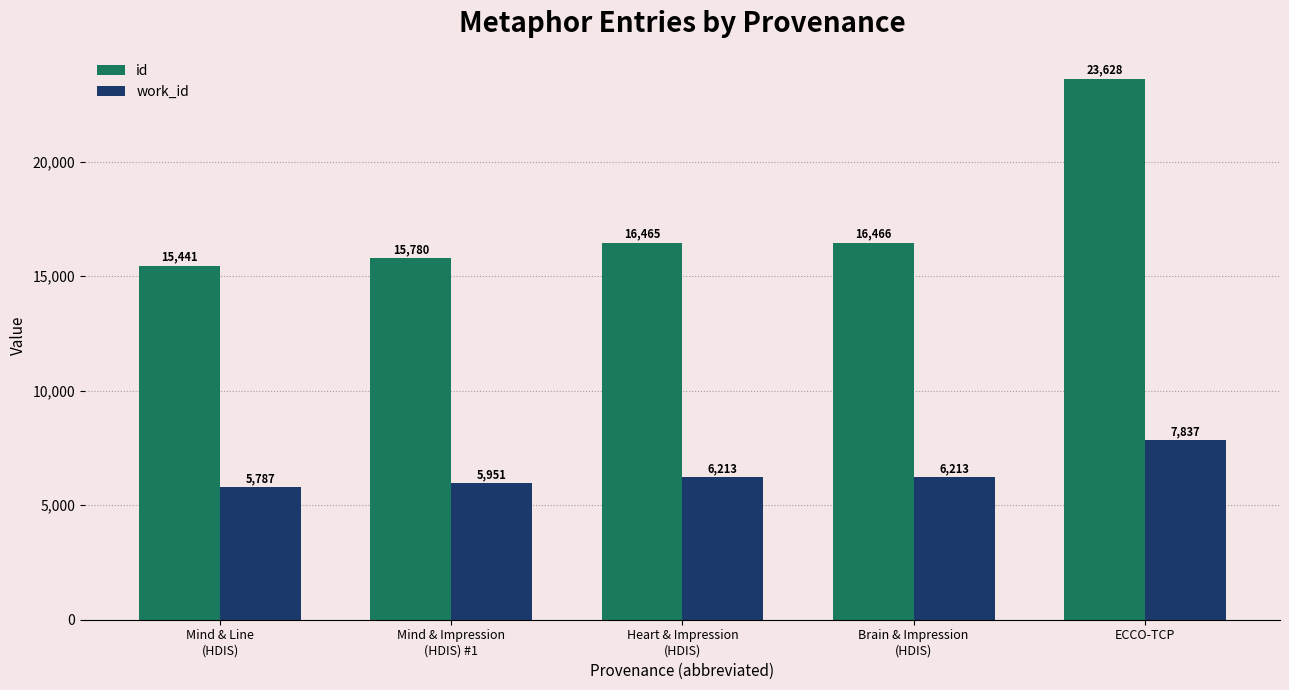

How many series are shown in this chart?

2